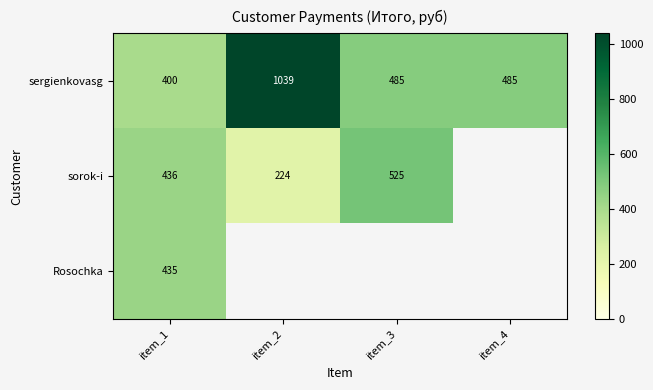

What is the sum of the sergienkovasg values at item_4 and item_3?

970